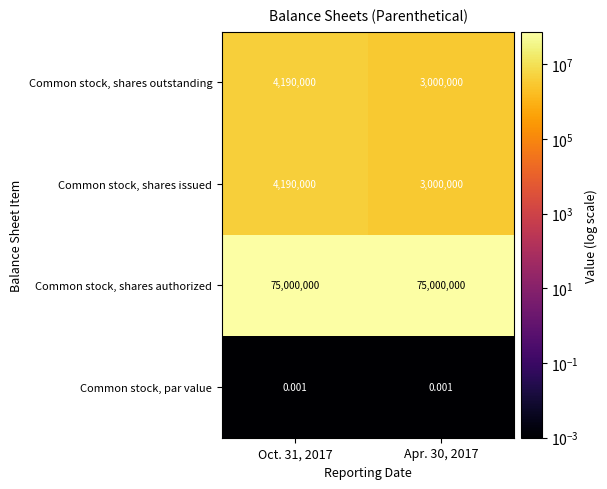

How many distinct data groups are displayed?

4